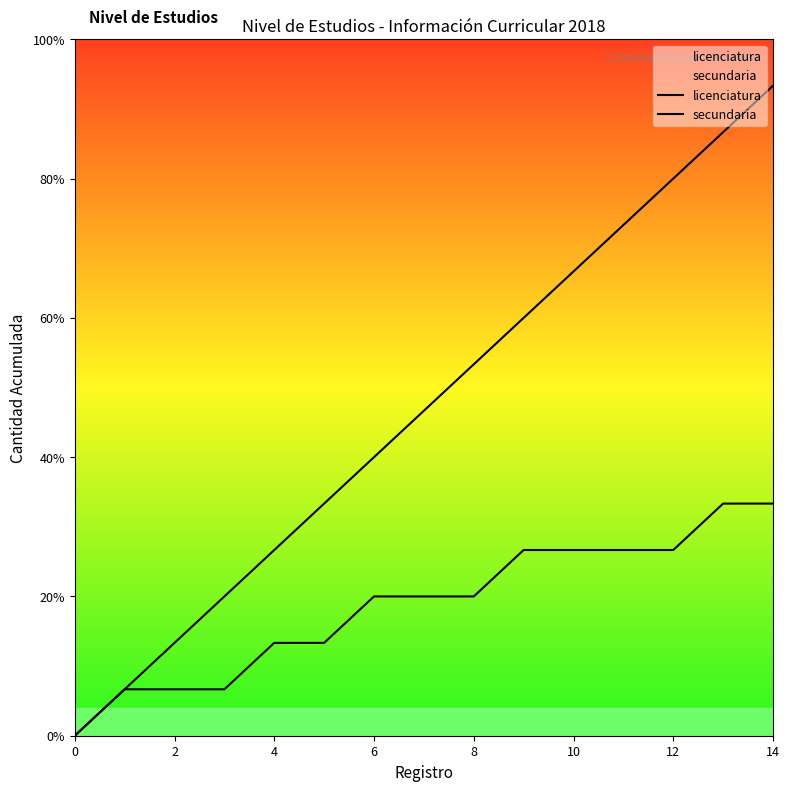

Rank the series at 14 from highest to lowest value.

licenciatura, secundaria